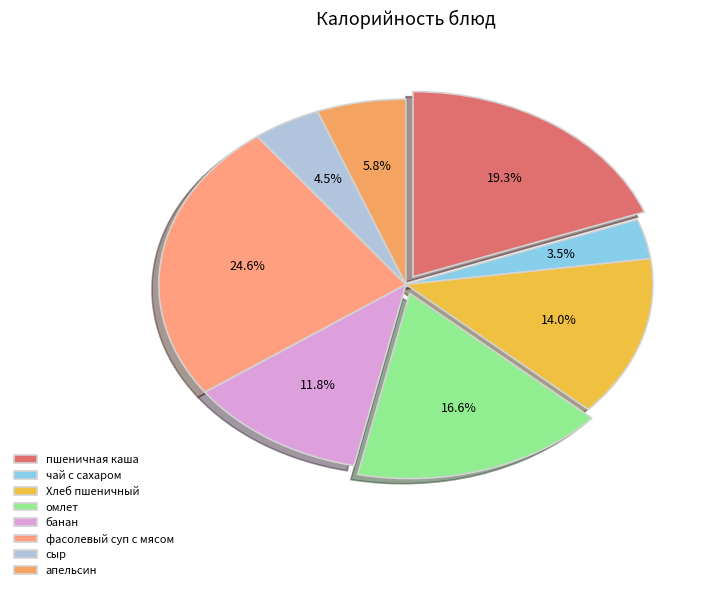

To the nearest percent, what percentage of the pie is чай с сахаром?

3%